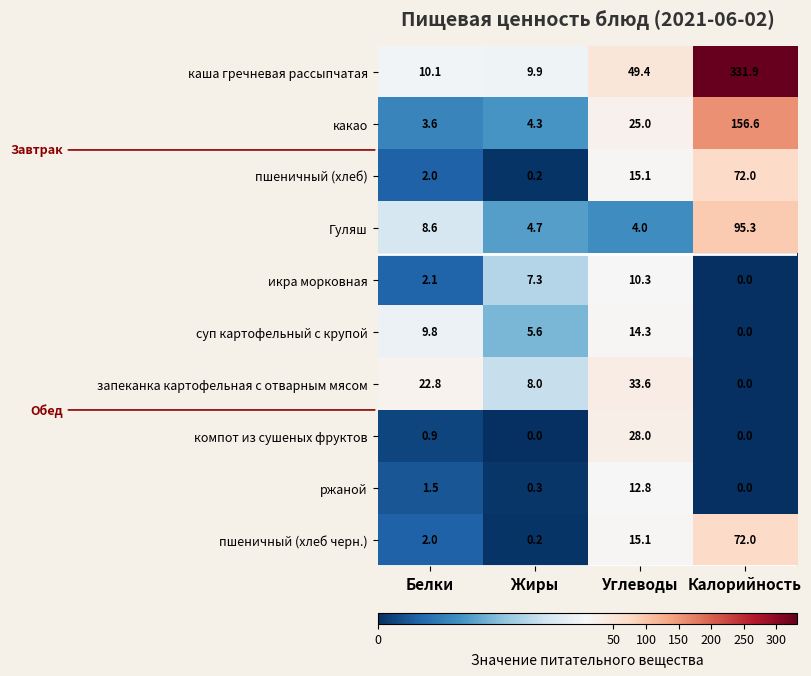

Which series has the widest spread of values?

каша гречневая рассыпчатая